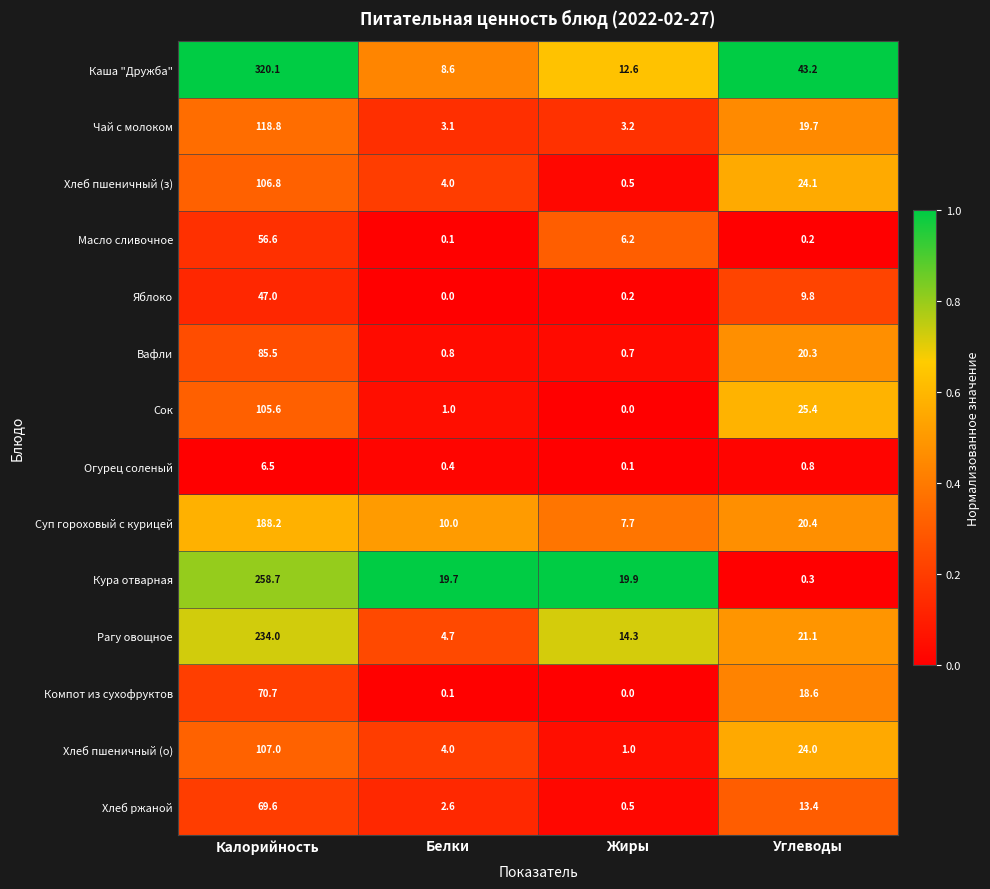

At Калорийность, list the series in order from smallest to largest.

Огурец соленый, Яблоко, Масло сливочное, Хлеб ржаной, Компот из сухофруктов, Вафли, Сок, Хлеб пшеничный (з), Хлеб пшеничный (о), Чай с молоком, Суп гороховый с курицей, Рагу овощное, Кура отварная, Каша "Дружба"